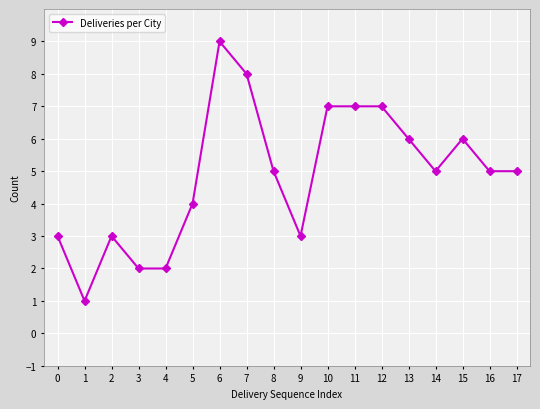

What is the ratio of the value at 14 to the value at 12?

0.7